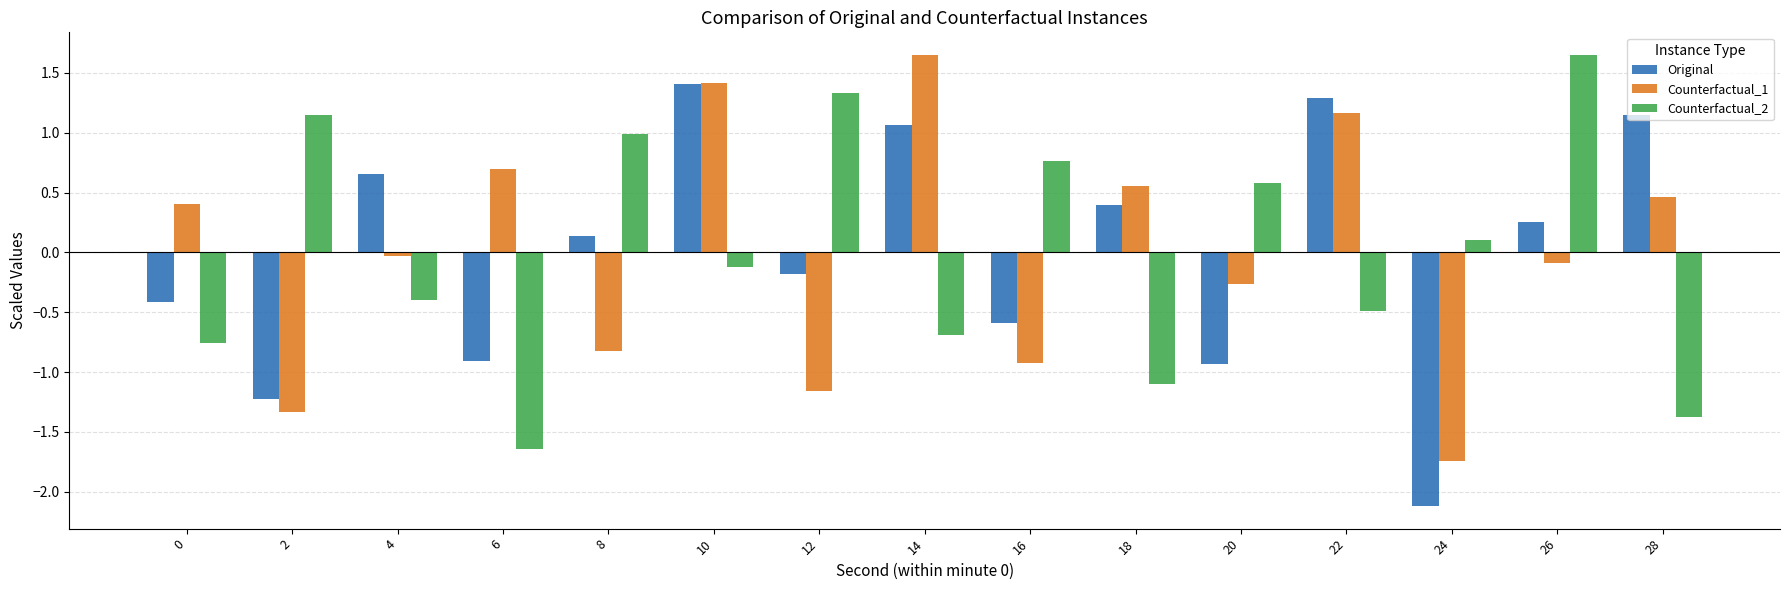

At 12, list the series in order from largest to smallest.

Counterfactual_2, Original, Counterfactual_1